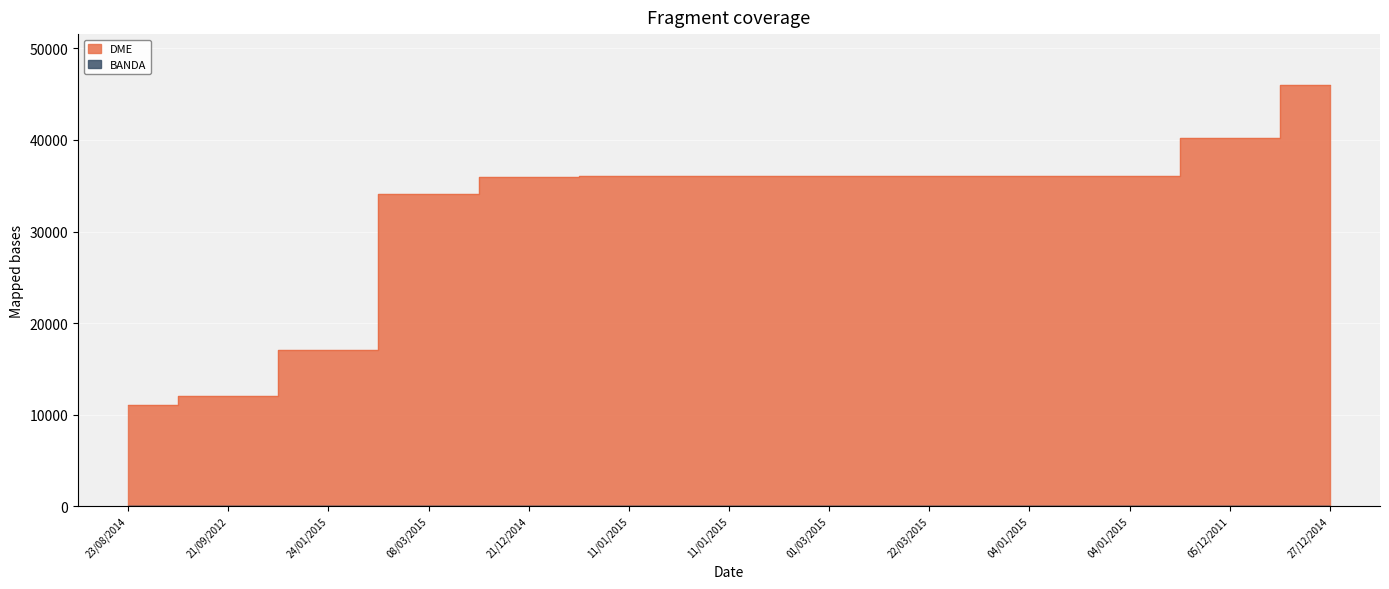

The BANDA series shows 40 at 05/12/2011. True or false?

True